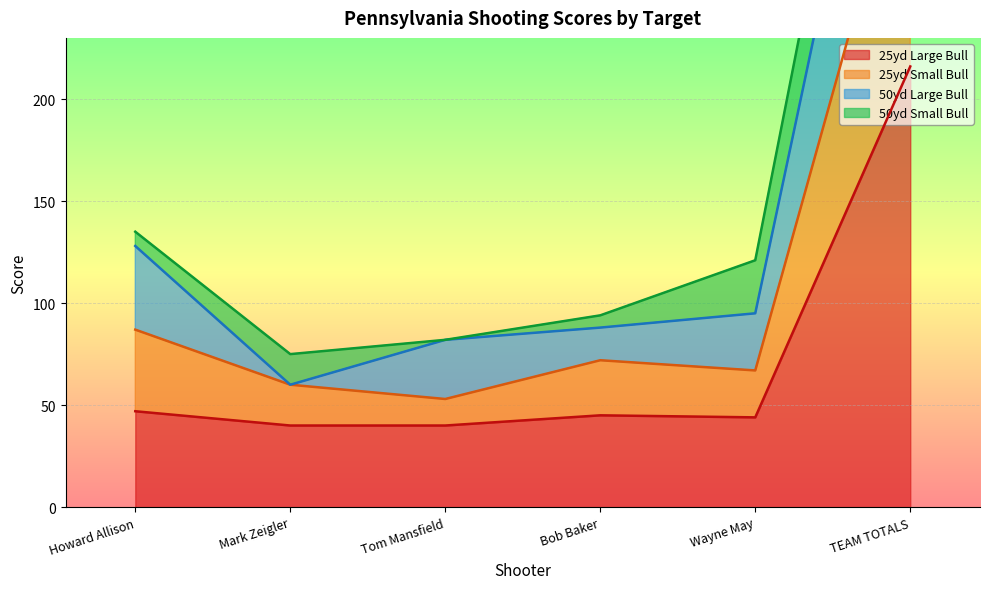

The 25yd Large Bull series shows 45 at Bob Baker. True or false?

True